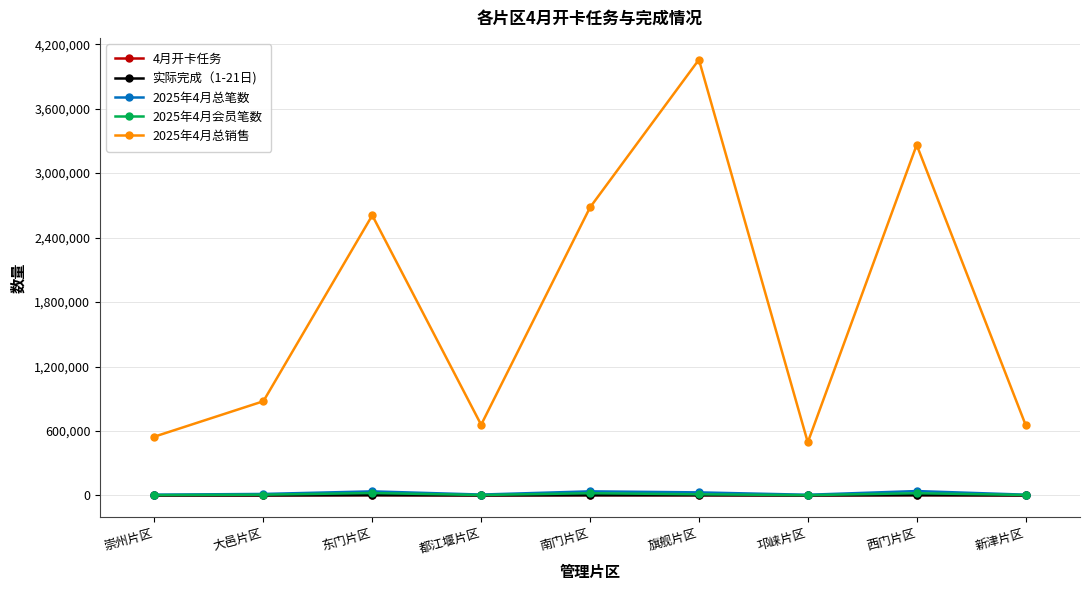

True or false: 2025年4月总笔数 and 2025年4月总销售 intersect in this chart.

False